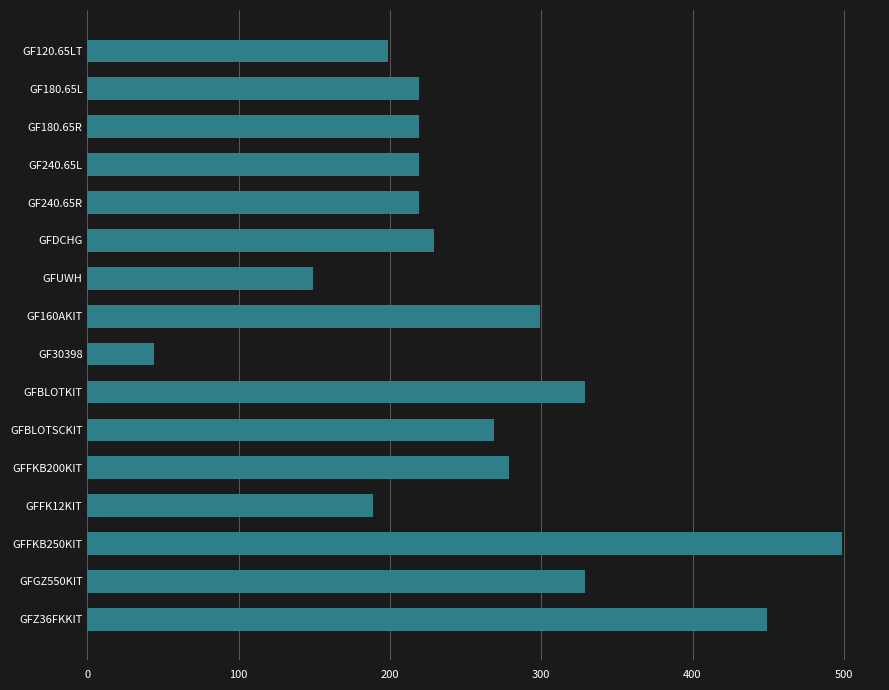

The chart shows a value of 219 at GF180.65R. True or false?

True